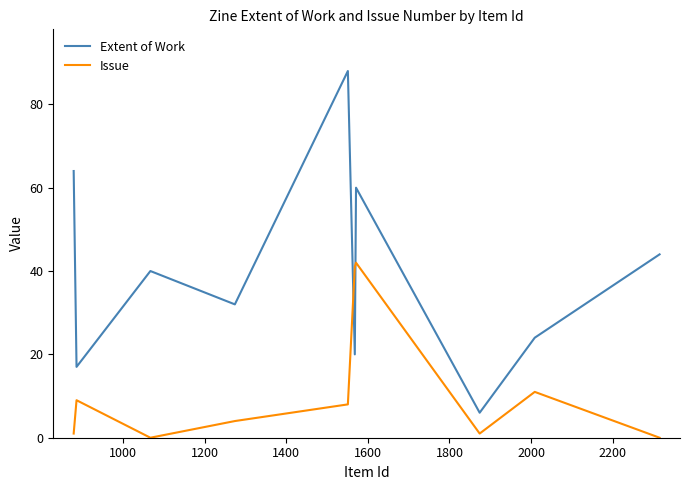

Which series has the largest range (max minus min)?

Extent of Work